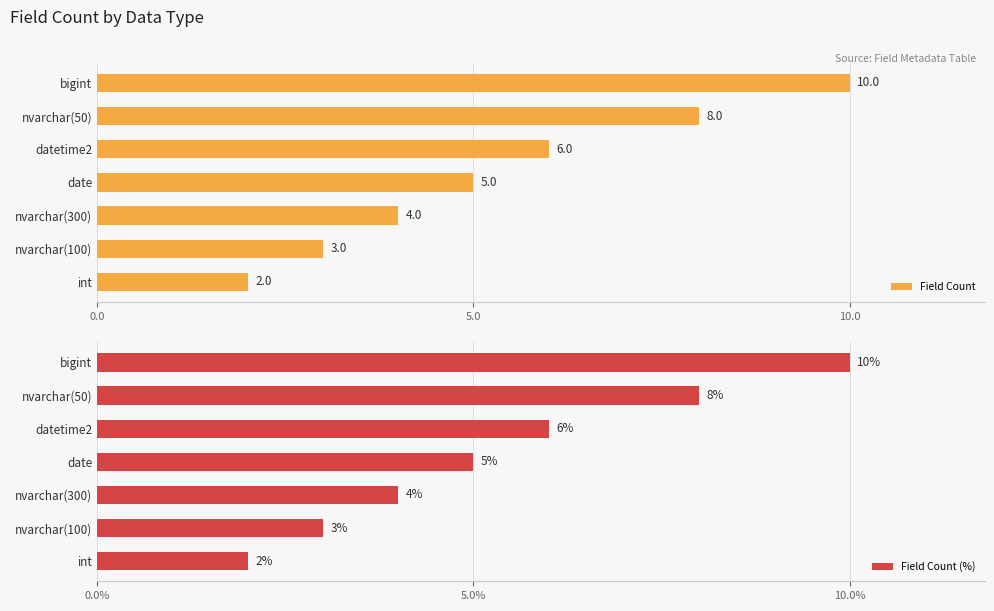

Which series has the widest spread of values?

Field Count